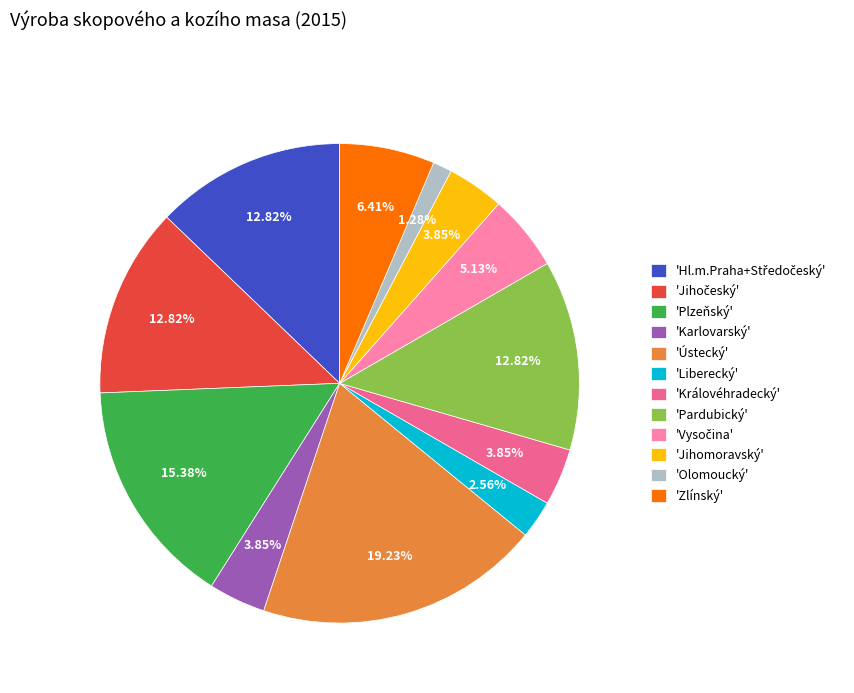

Which slice is the smallest?

'Olomoucký'